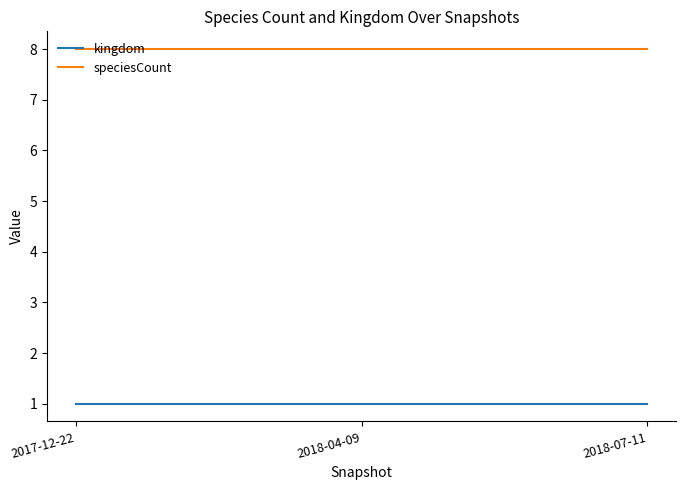

What is the greatest value displayed?

8